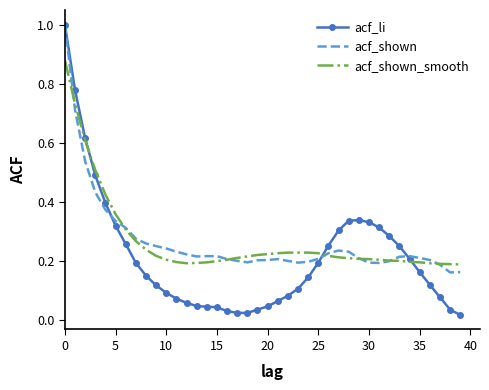

What is the greatest value displayed?

1.0